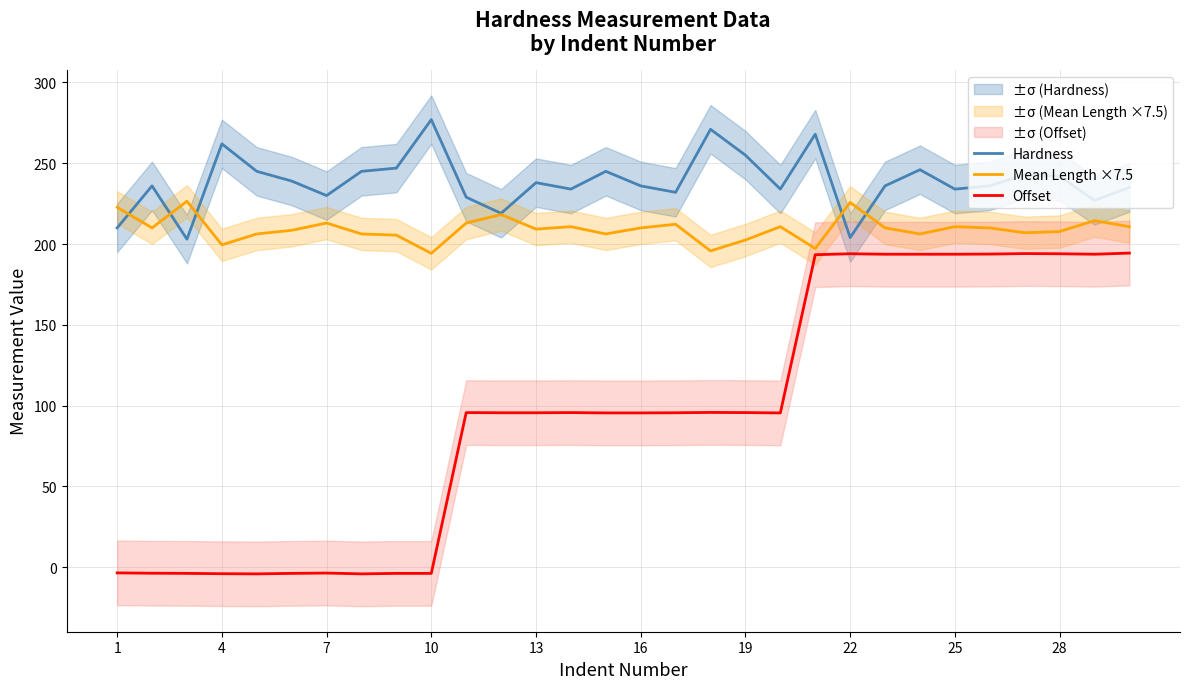

What is the approximate value of Offset at 1?

-3.5